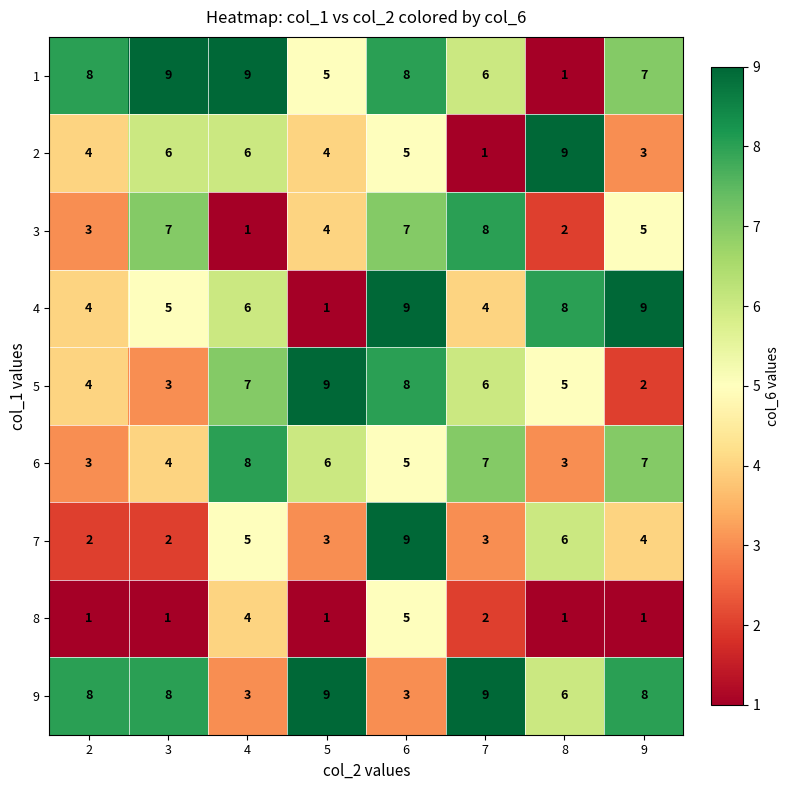

What is the difference between the 7 values at 2 and 6?

7